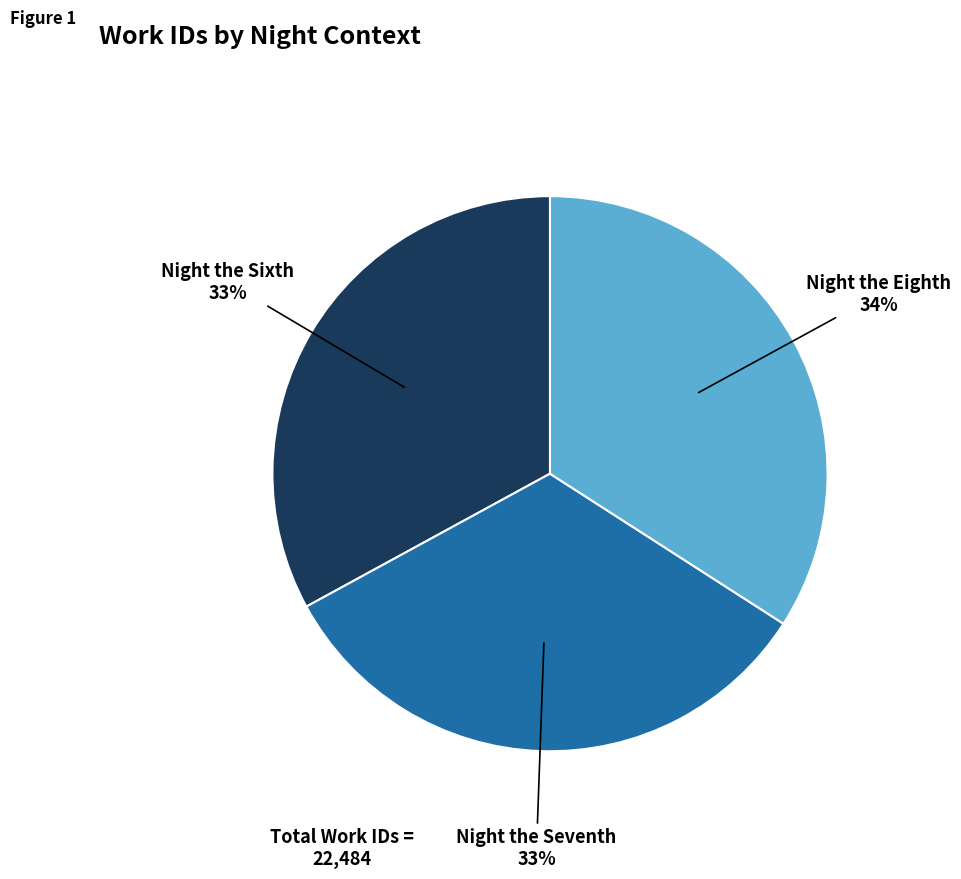

To the nearest percent, what is the difference between the largest and smallest slice percentages?

1%